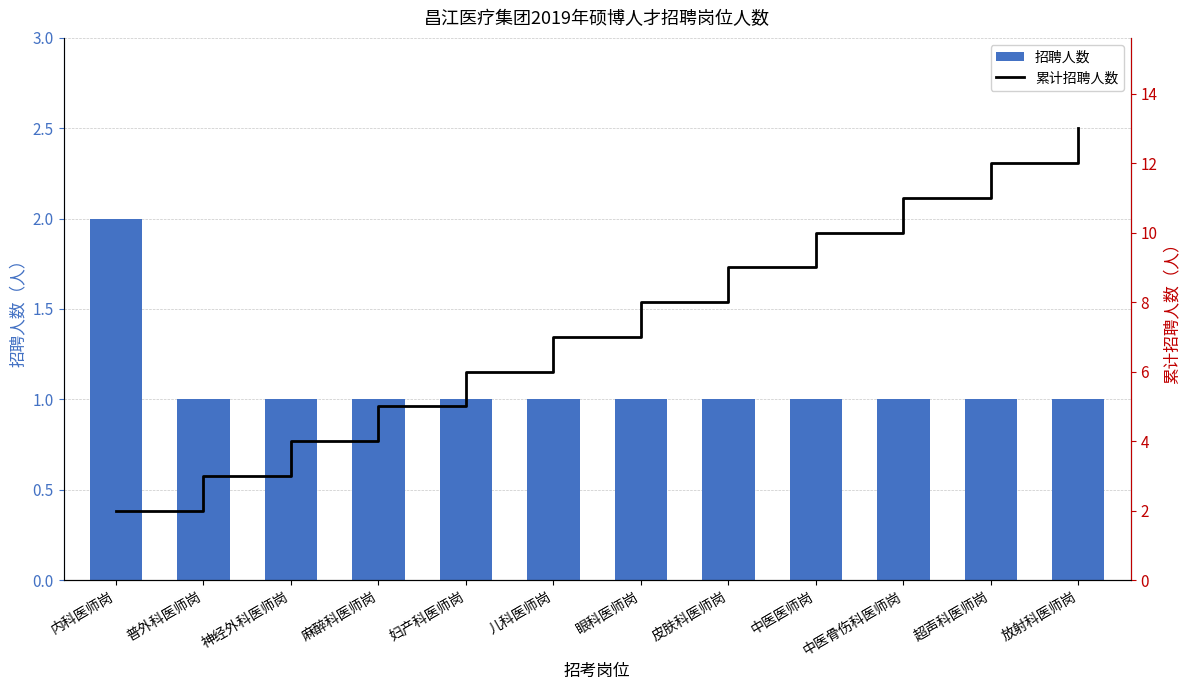

Reading left to right, list all the values displayed in this chart.

招聘人数: 2	1	1	1	1	1	1	1	1	1	1	1
累计招聘人数: 2	3	4	5	6	7	8	9	10	11	12	13